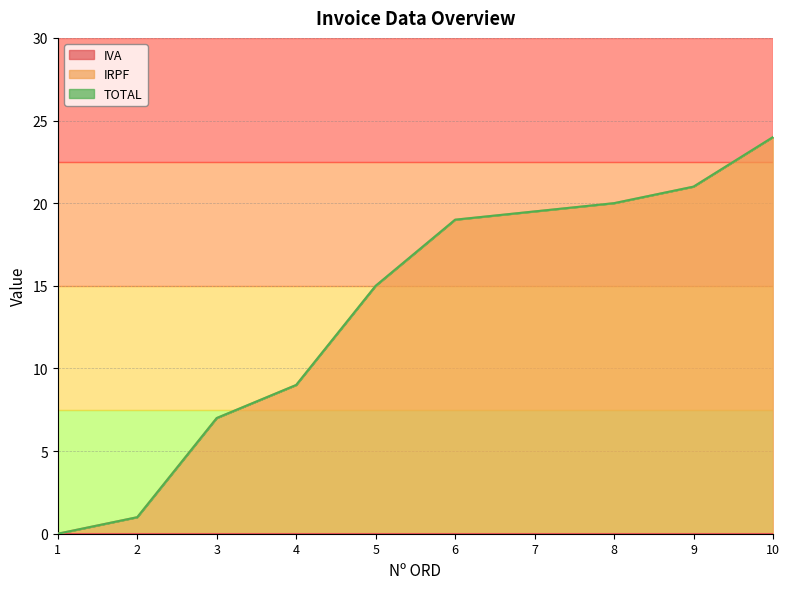

At how many categories does at least one series exceed 5?

8